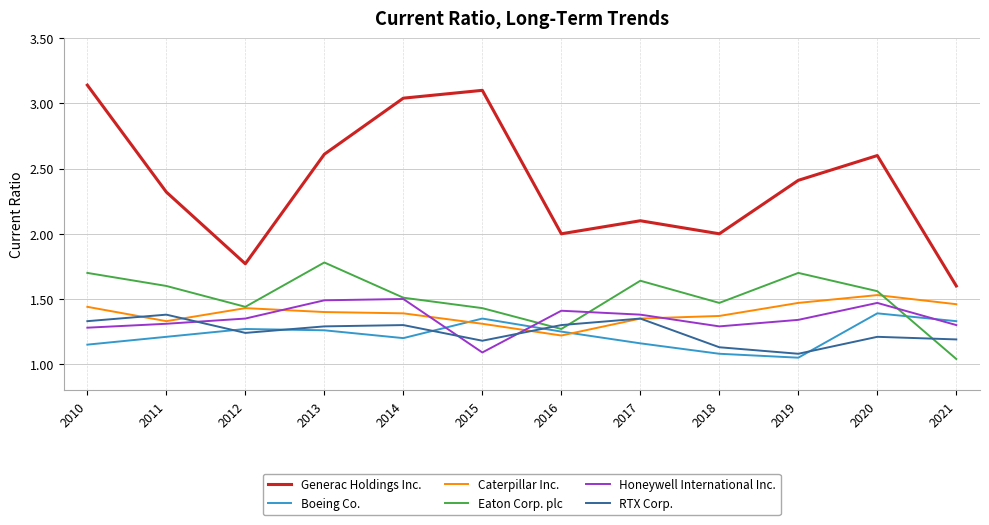

Which category has the lowest value in the Eaton Corp. plc series?

2021